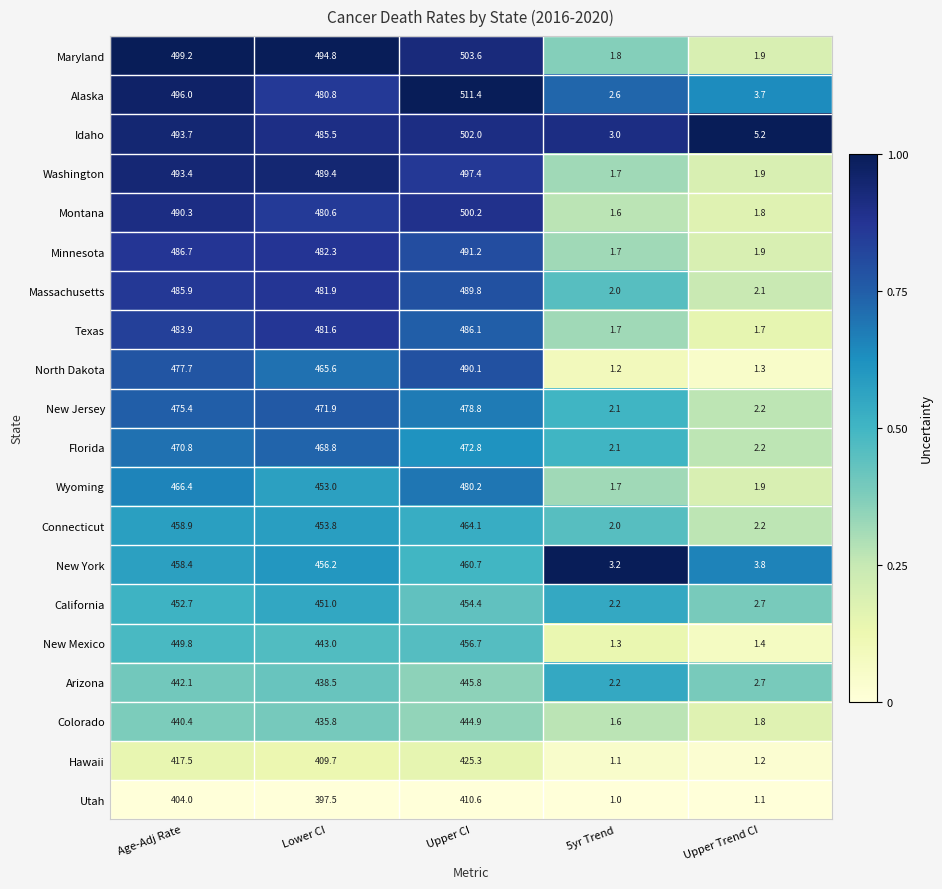

Rank the categories by New York value from lowest to highest.

5yr Trend, Upper Trend CI, Lower CI, Age-Adj Rate, Upper CI